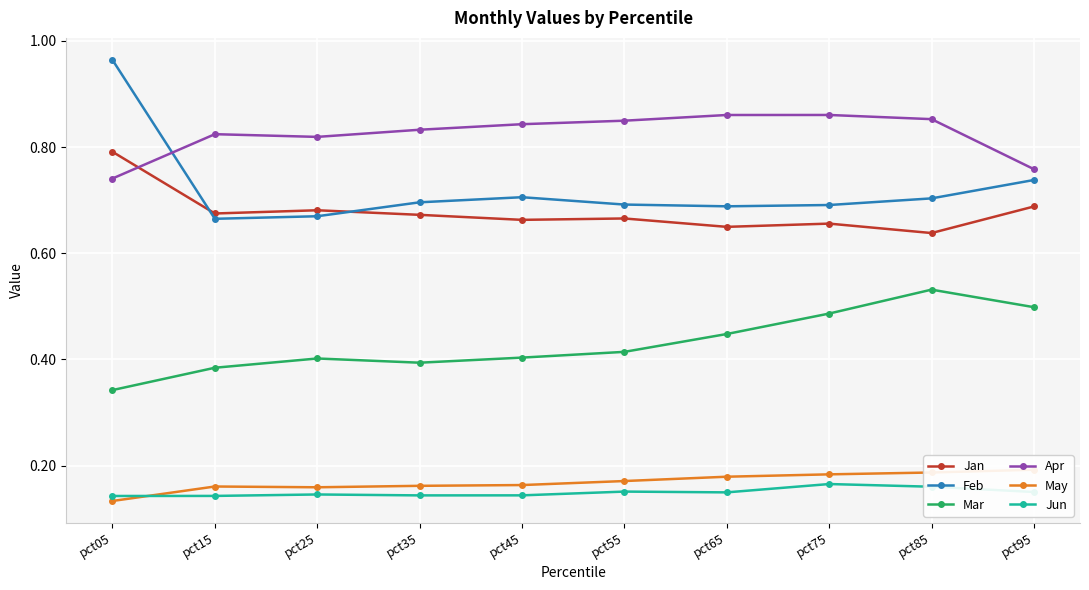

The Apr series shows 0.8 at pct95. True or false?

True